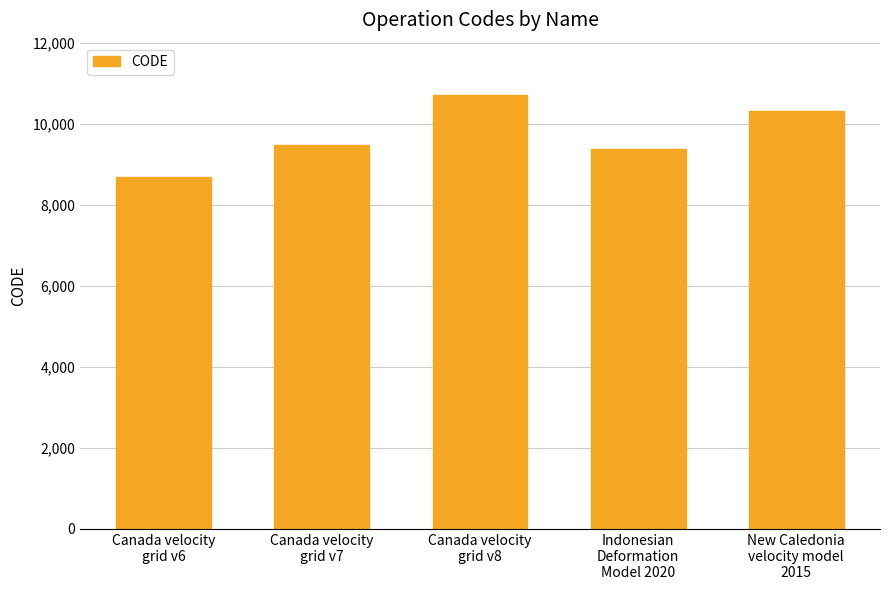

What is the maximum value shown in the chart?

10707